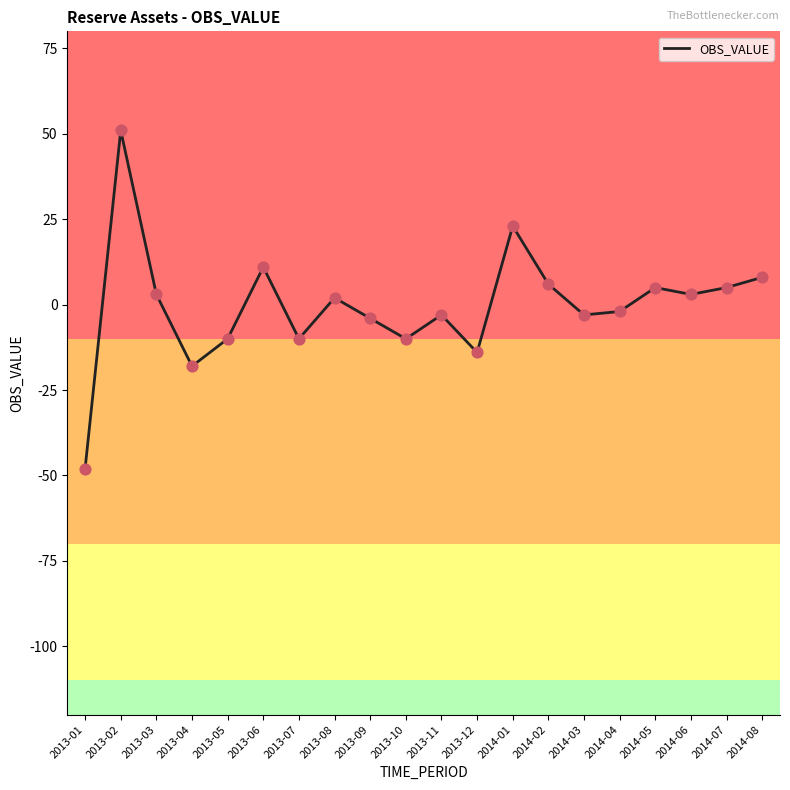

What is the change in value from 2013-07 to 2013-12?

-4